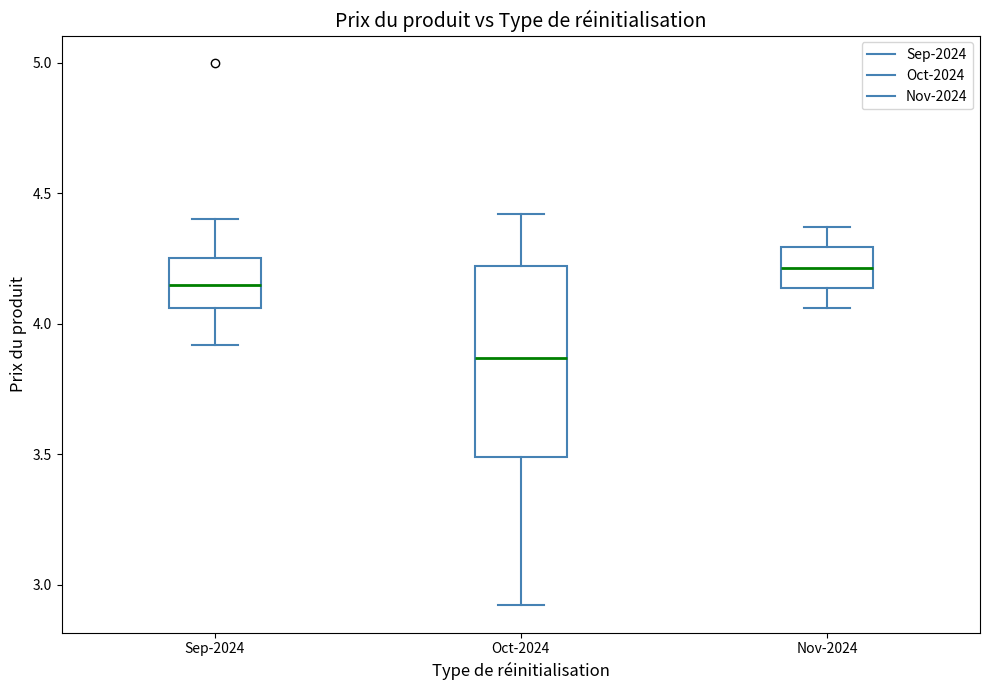

Which box's median line is the highest?

Nov-2024